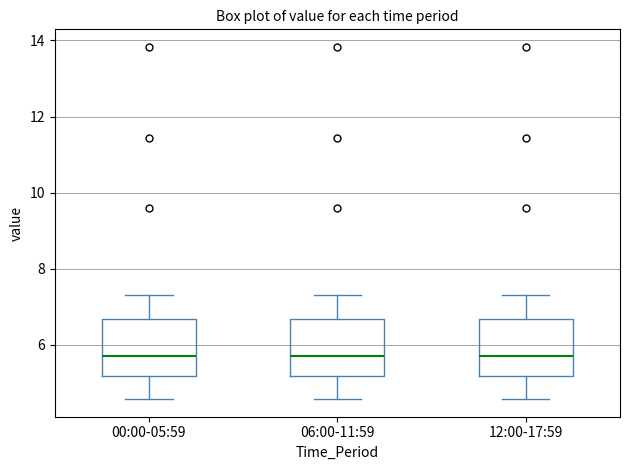

Where does the lower whisker of the box for 00:00-05:59 end on the y-axis? The values are not printed on the chart, so give them approximately, as read against the axis.

4.6